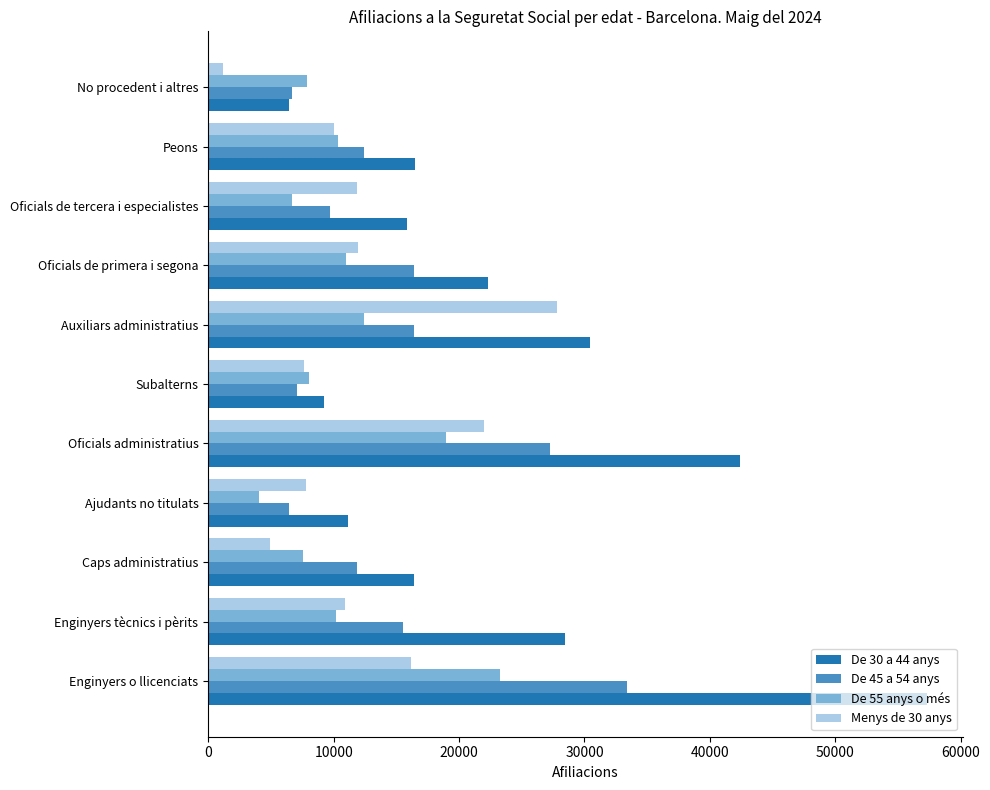

How many categories are shown in the chart?

11